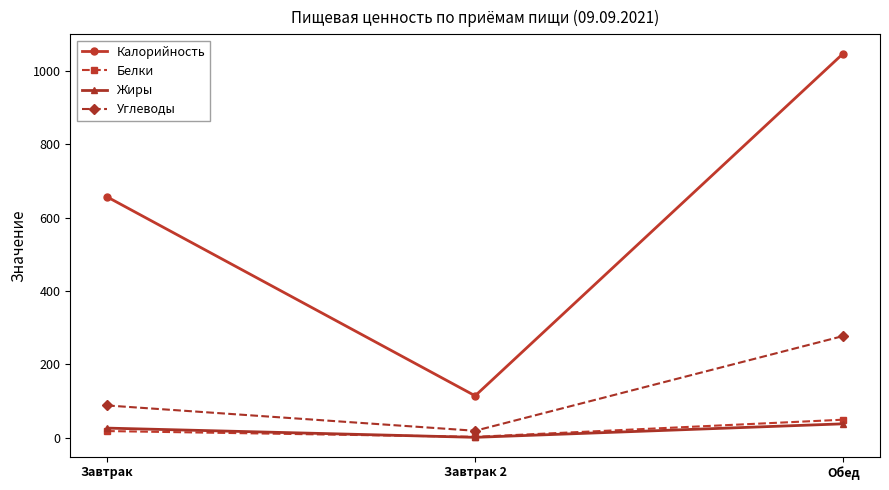

What is the sum of the Жиры values at Завтрак 2 and Завтрак?

27.8